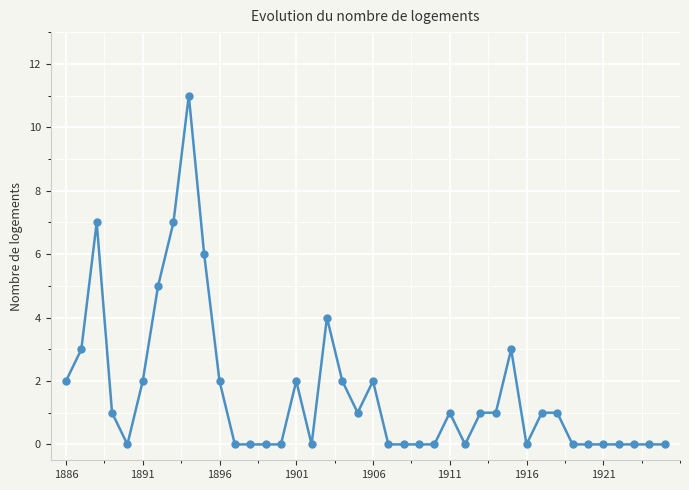

What is the maximum value shown in the chart?

11